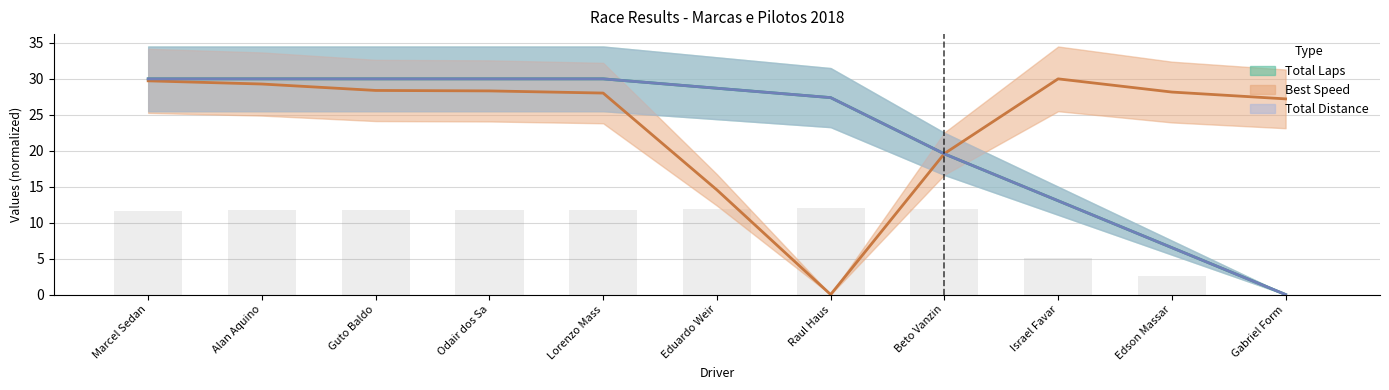

At which label is Best Lap time closest to 15?

Eduardo Weir